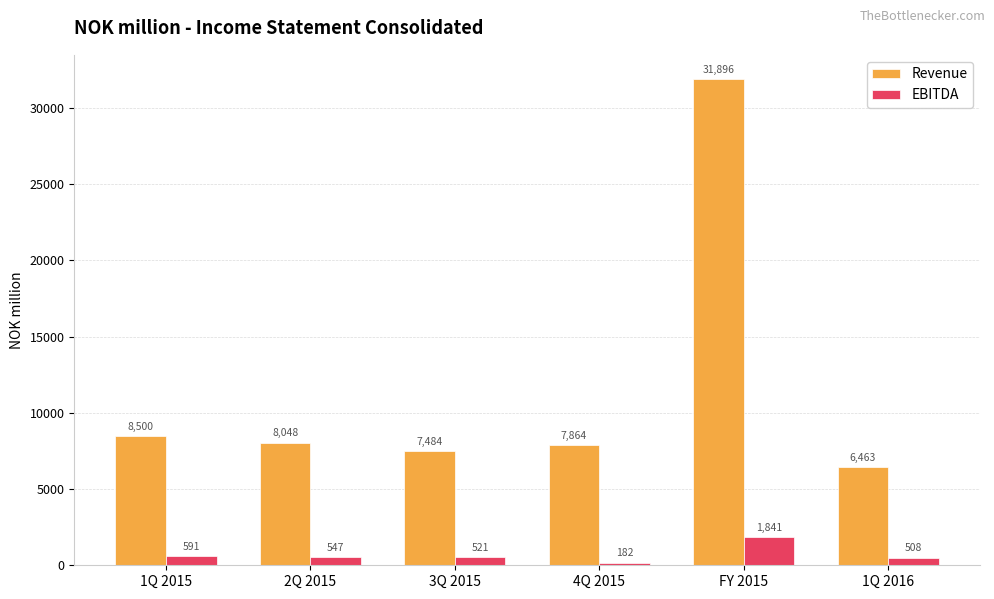

Which label corresponds to the smallest value in the chart?

4Q 2015